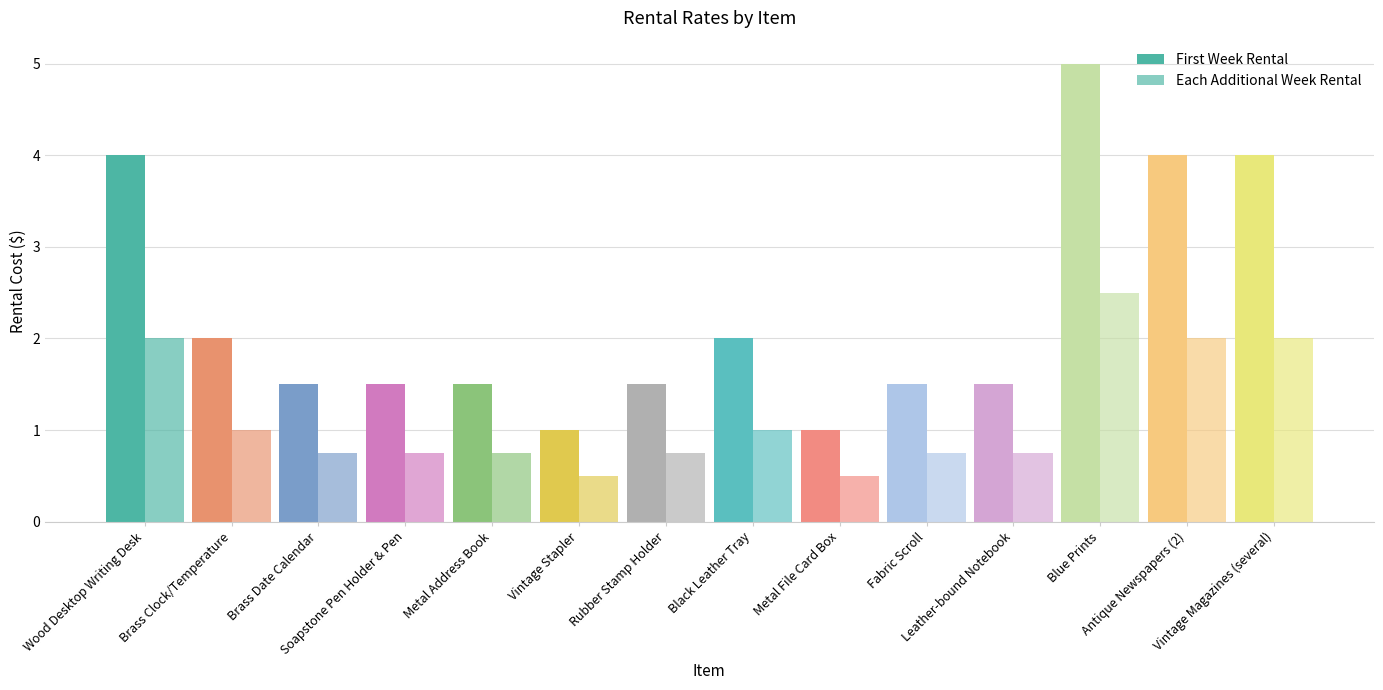

How many groups of bars are there?

14